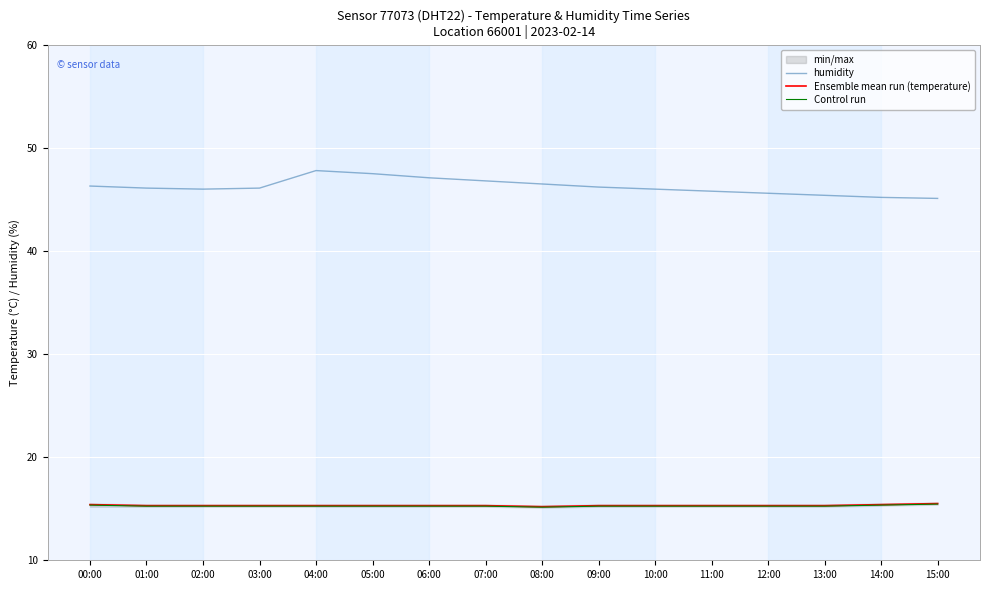

What is the difference between the maximum and minimum values in the Control run series?

0.3